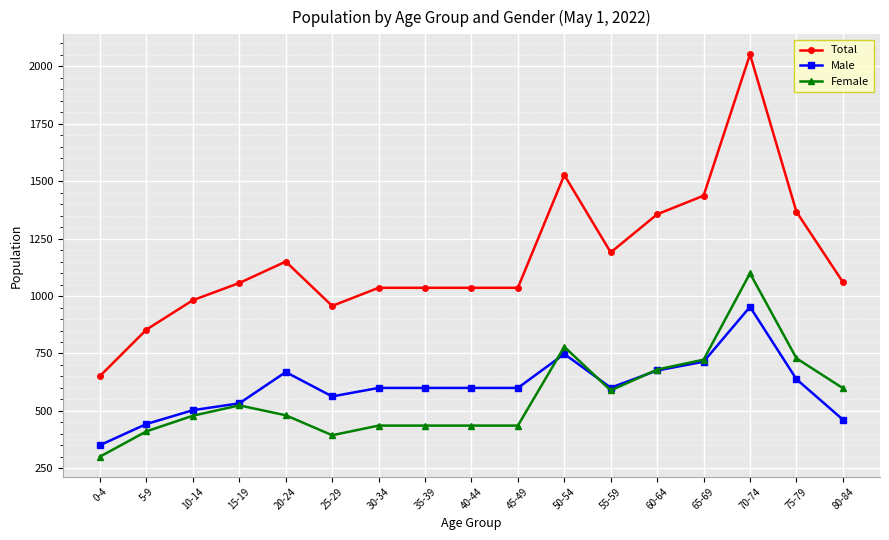

True or false: Total and Male intersect in this chart.

False